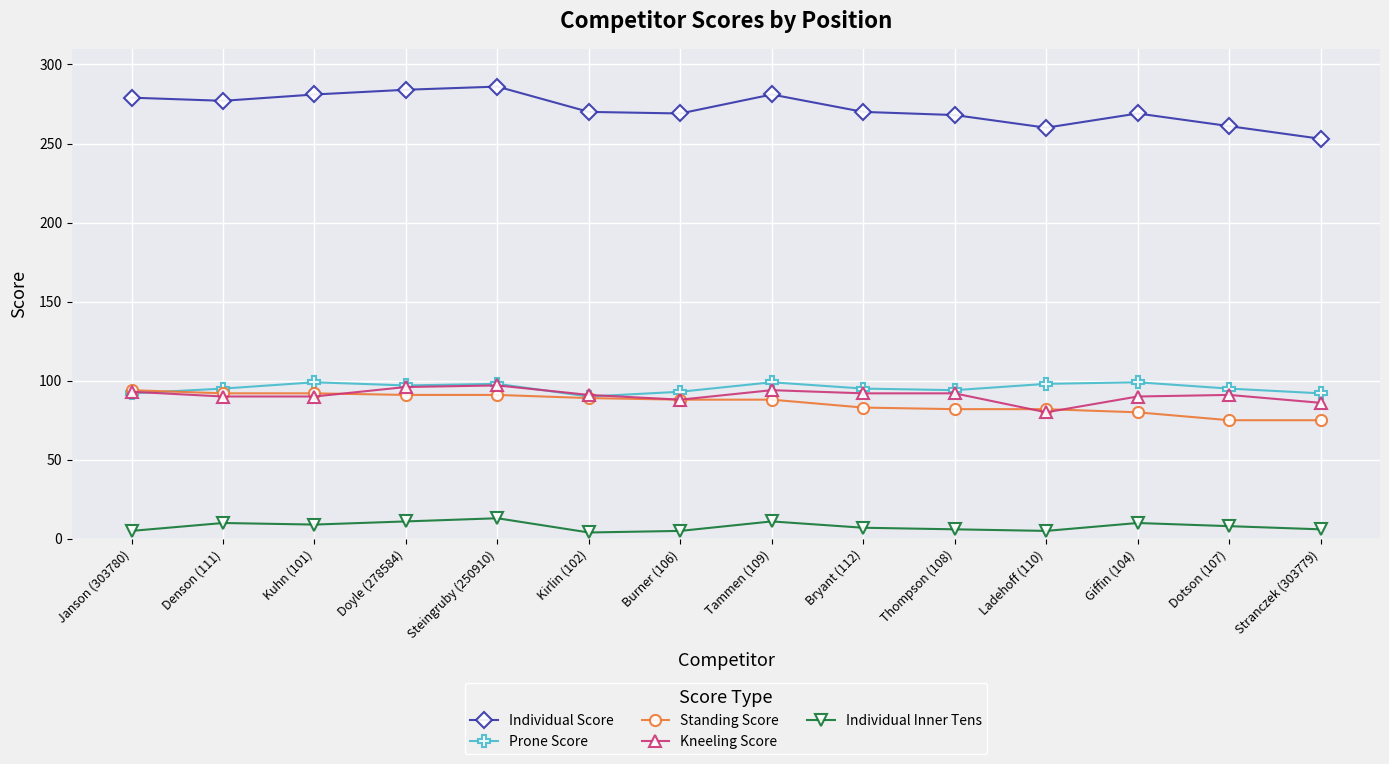

What is the label of the 12th point from the right?

Kuhn (101)